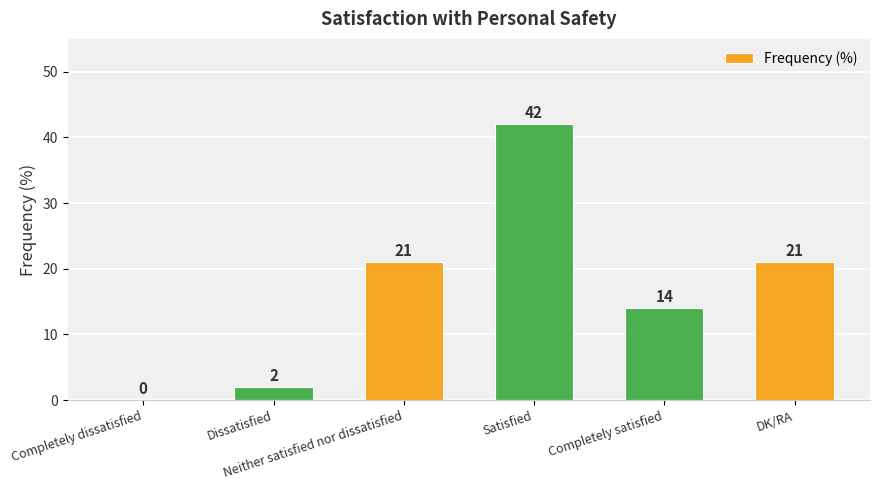

Which category has the highest value across all series?

Satisfied